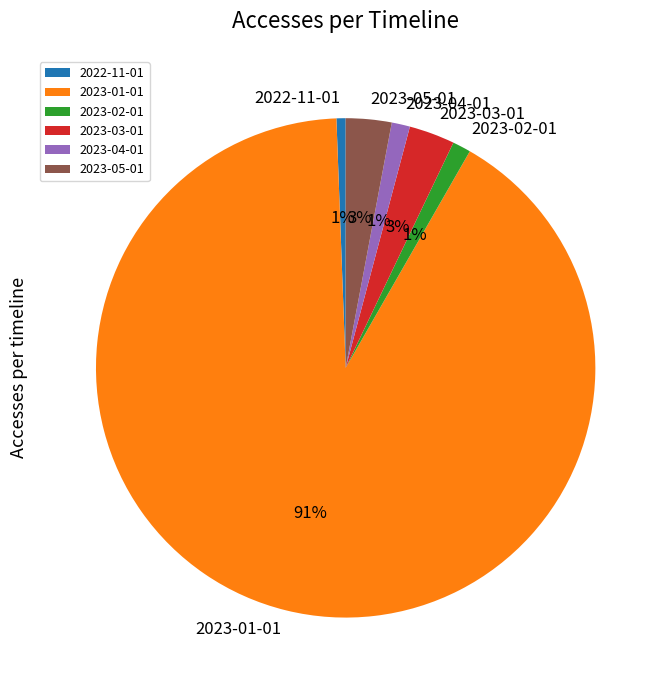

The 2023-03-01 slice represents 3% of the pie. True or false?

True